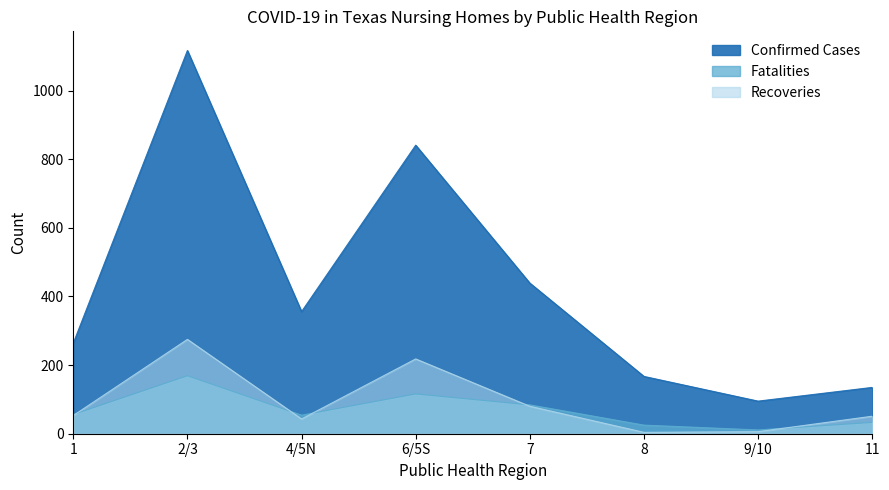

At 6/5S, list the series in order from smallest to largest.

Fatalities, Recoveries, Confirmed Cases